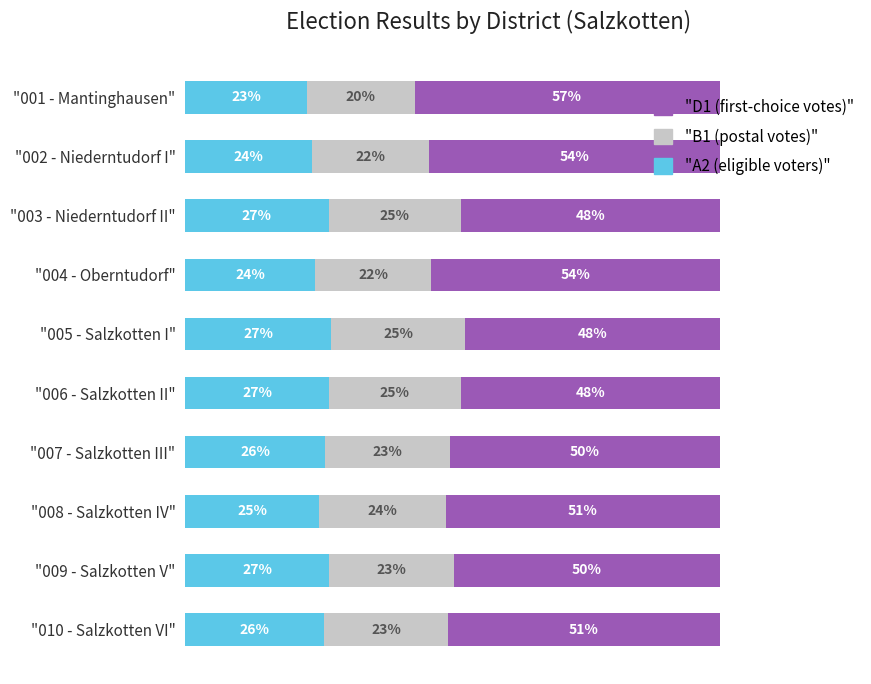

What is the value of the D1 bar at the 7th from the left?

50.5